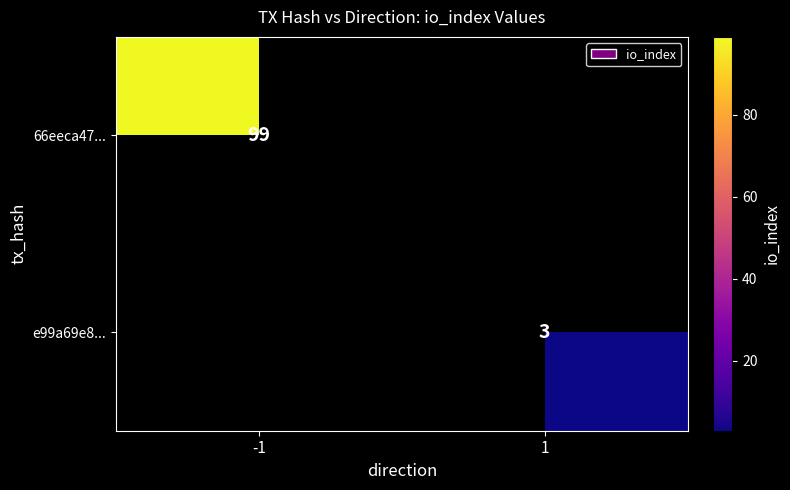

The 66eeca47... series shows 50.6 at -1. True or false?

False